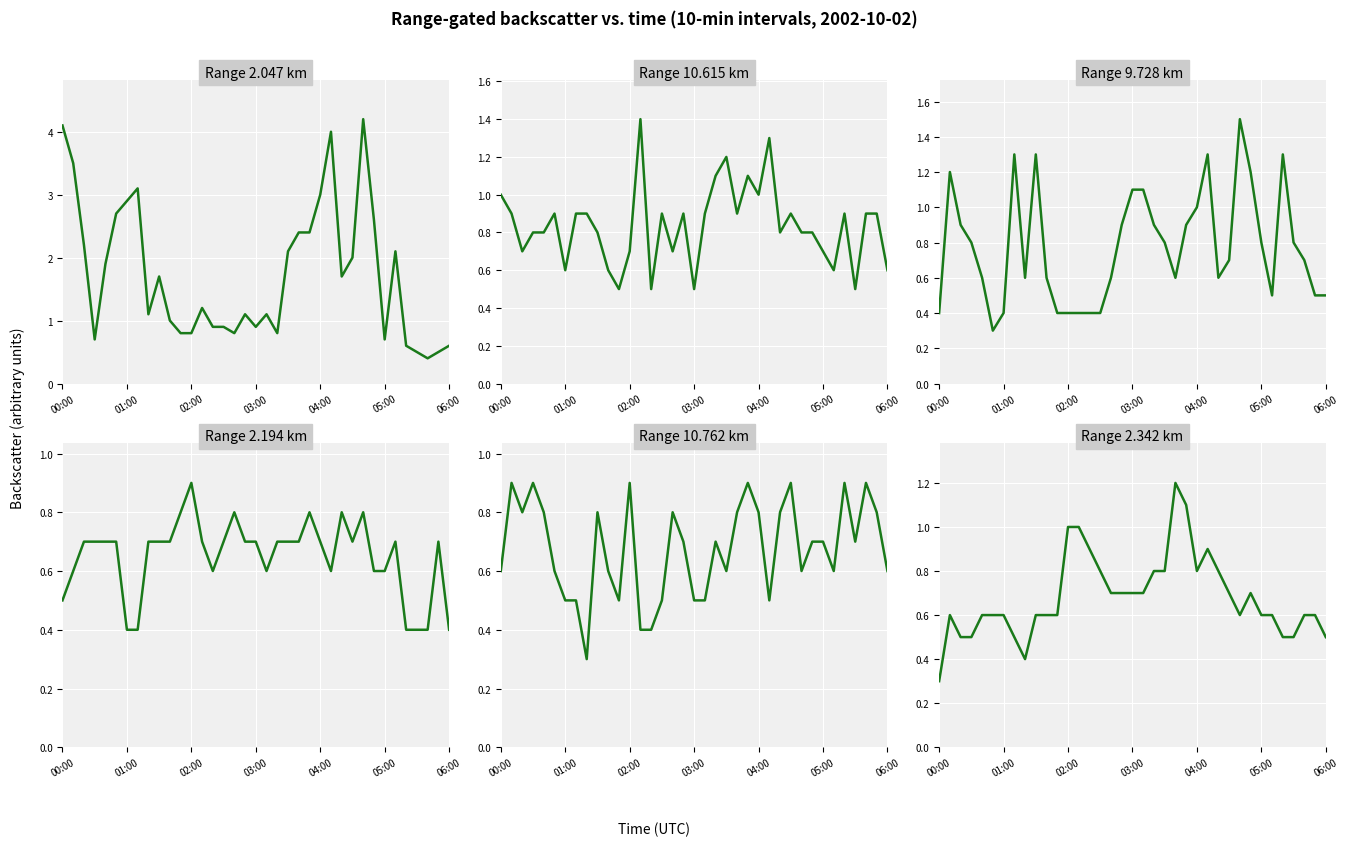

What is the value of the 9.728 point at the 20th from the left?

1.1